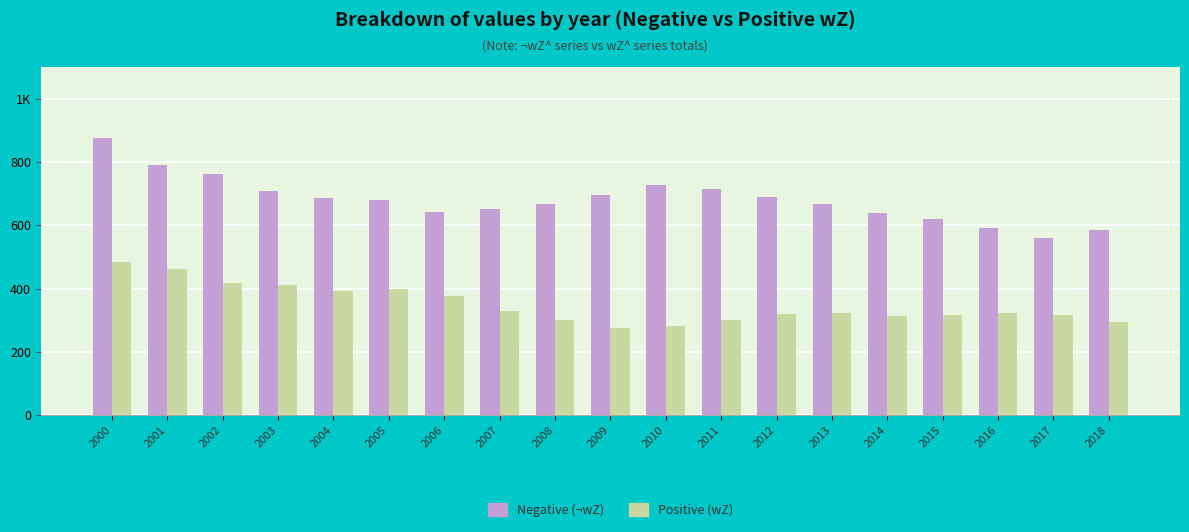

At how many categories does at least one series exceed 604?

16